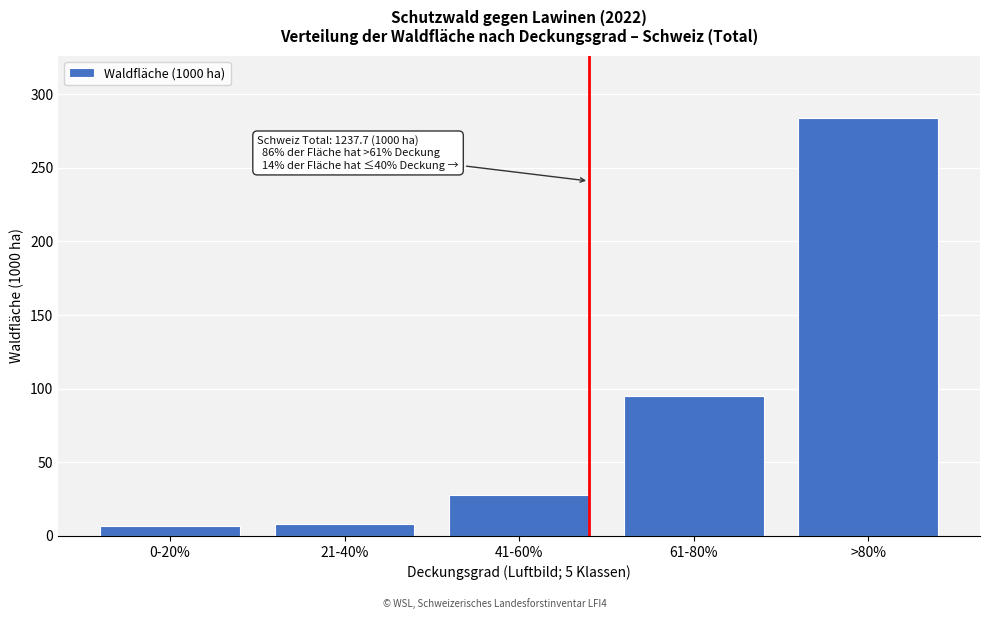

Reading left to right, list all the values displayed in this chart.

6.5	8.1	27.9	95.1	283.5